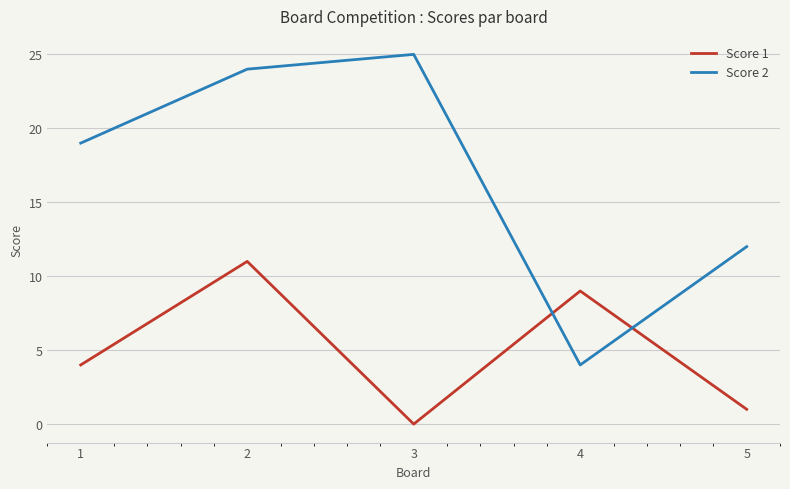

What is the difference between the highest and lowest values at 5?

11